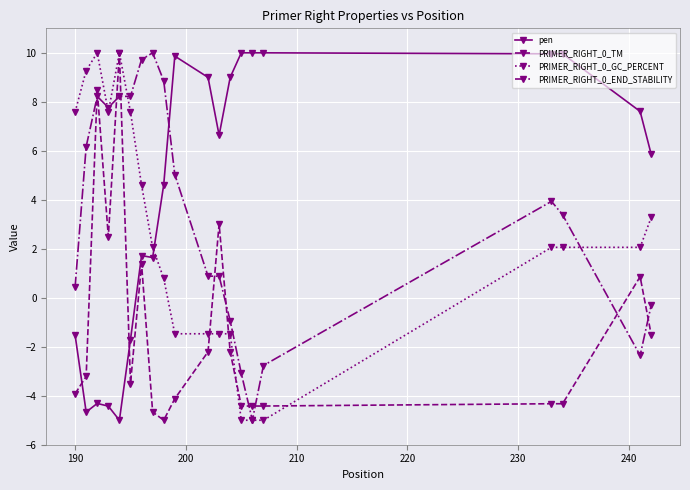

True or false: pen and PRIMER_RIGHT_0_END_STABILITY intersect in this chart.

True